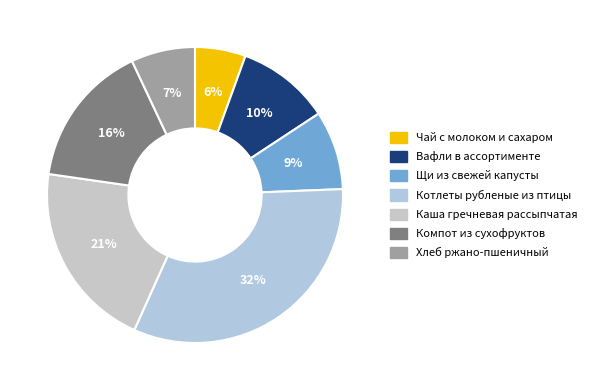

Between Чай с молоком и сахаром and Каша гречневая рассыпчатая, which is larger?

Каша гречневая рассыпчатая